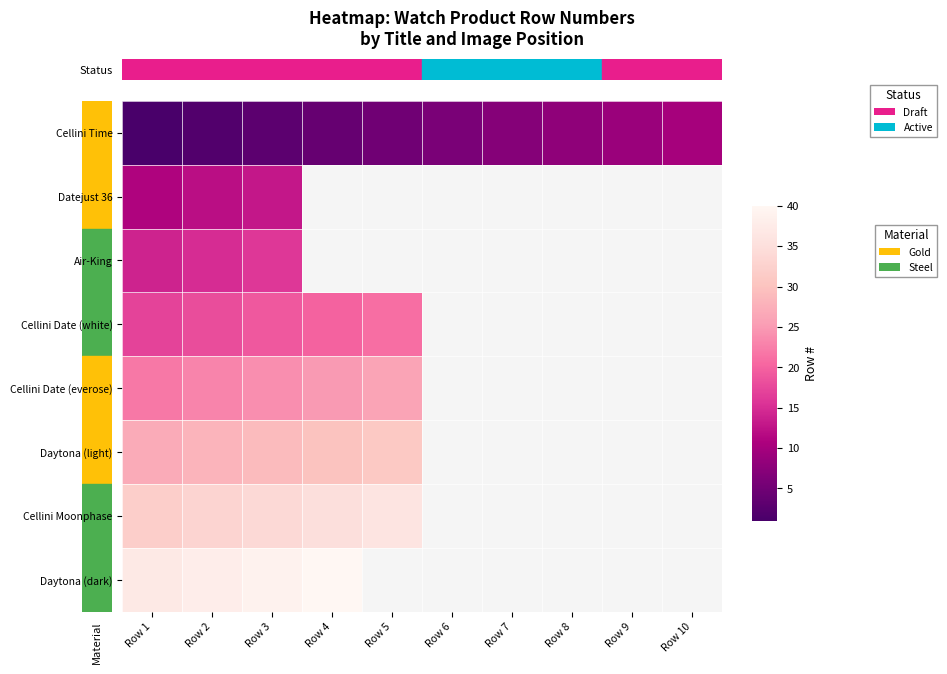

What is the greatest value displayed?

40.0